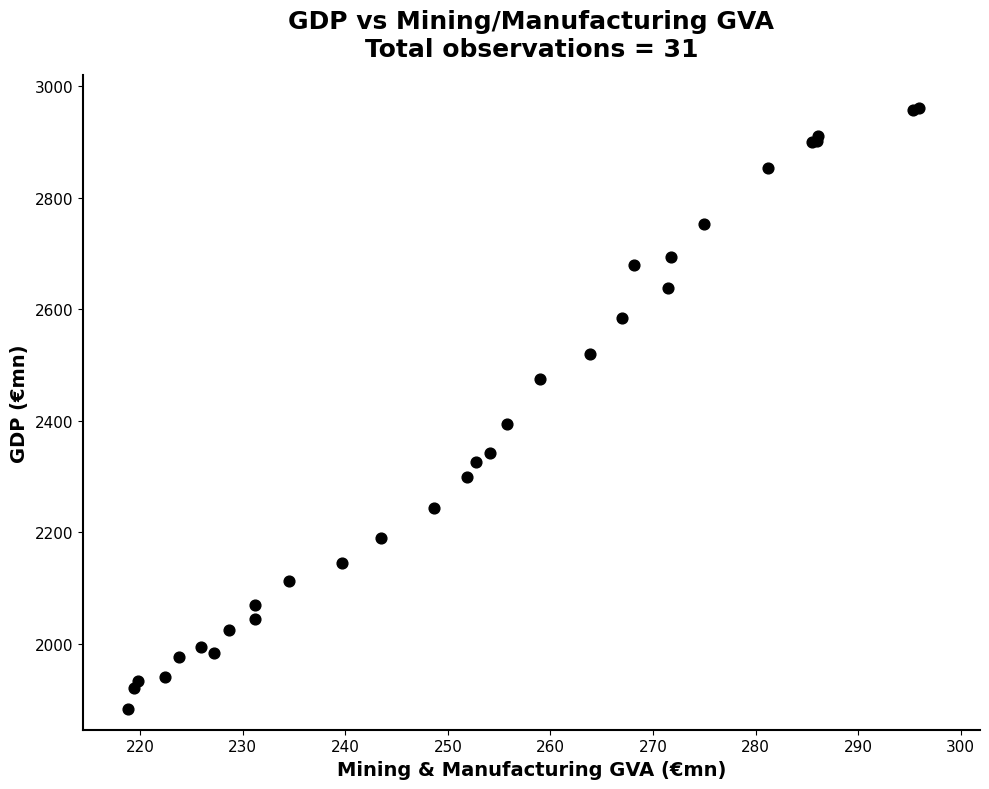

What Y value in the scatter plot is closest to 2422?

2393.6